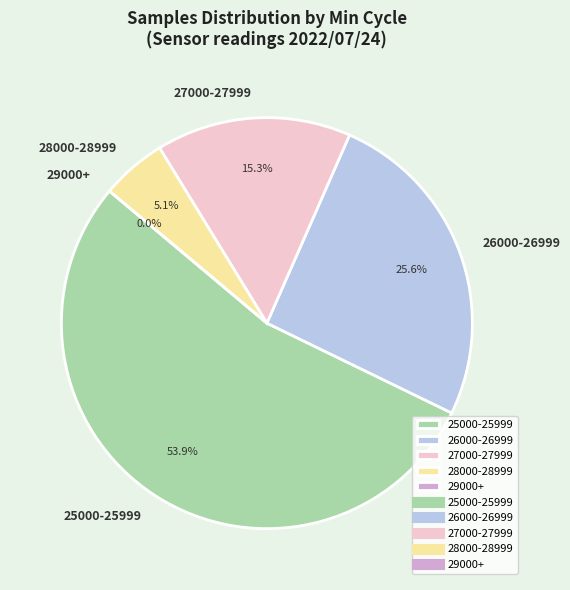

Does 78 account for over 50% of the chart?

No